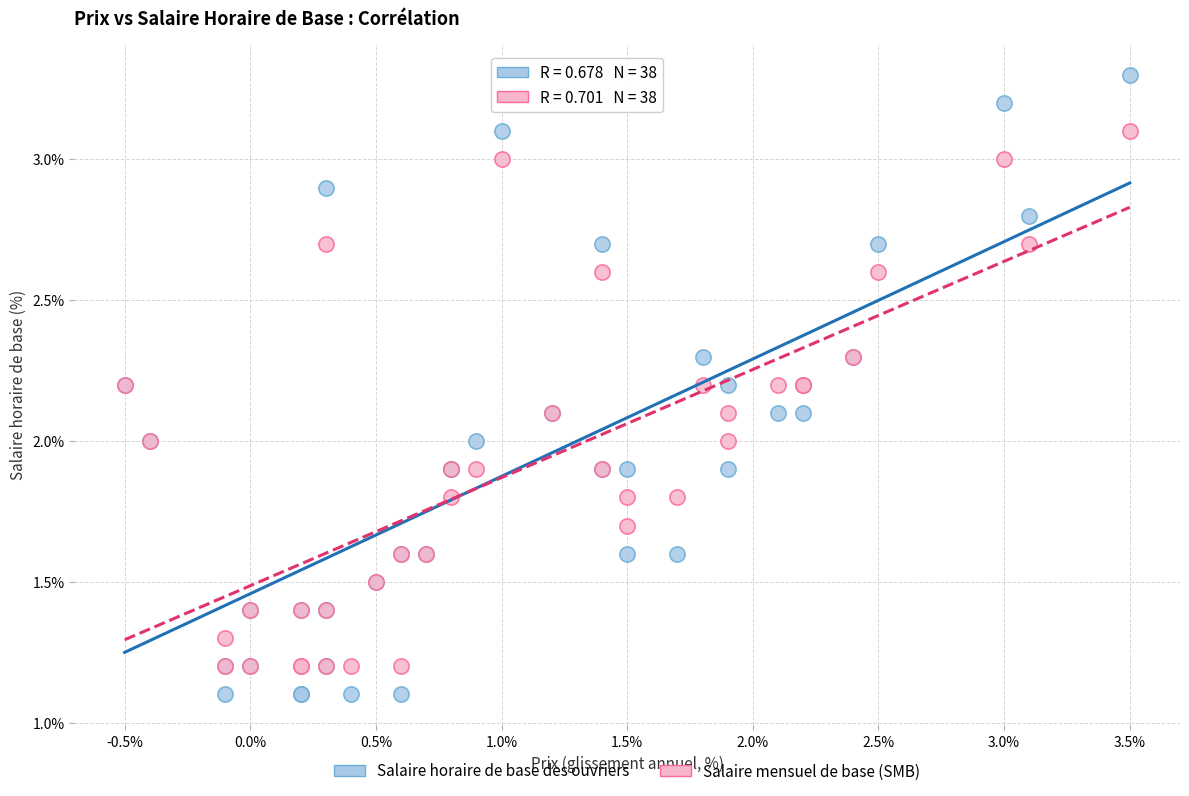

What are all the series names shown in the legend?

Salaire horaire de base des ouvriers, Salaire mensuel de base (SMB)